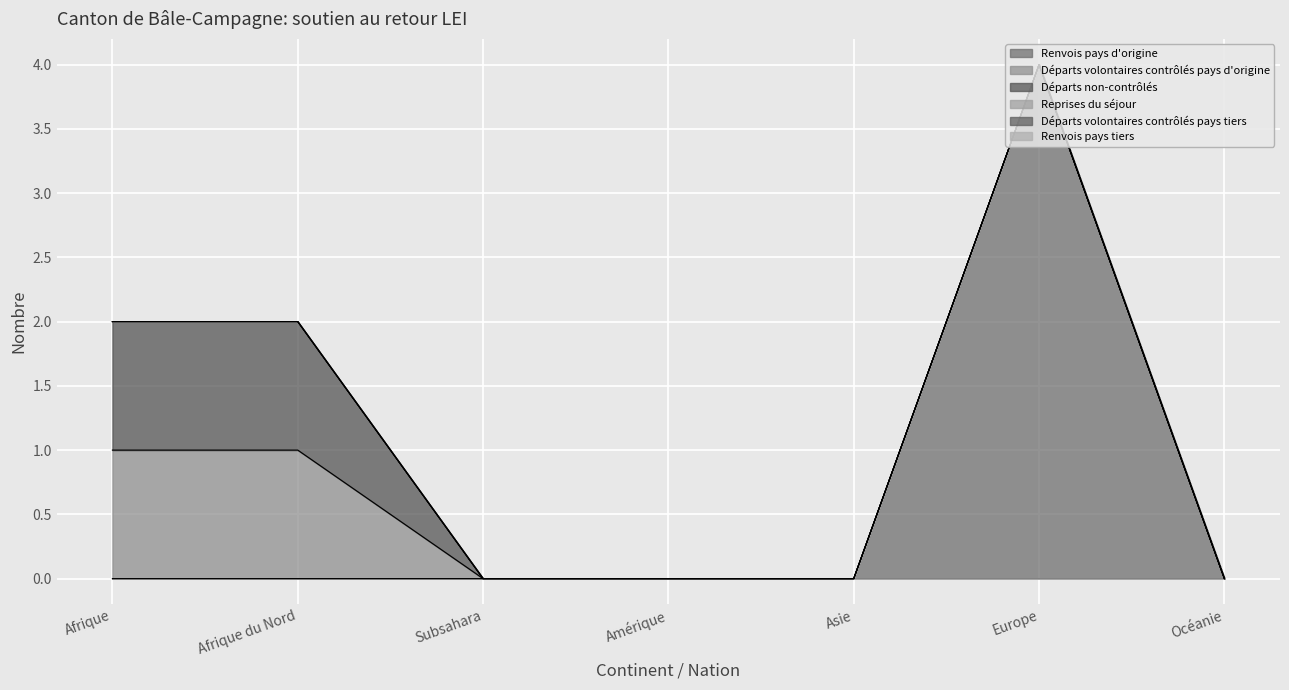

True or false: Départs volontaires contrôlés pays tiers and Départs volontaires contrôlés pays d'origine intersect in this chart.

False